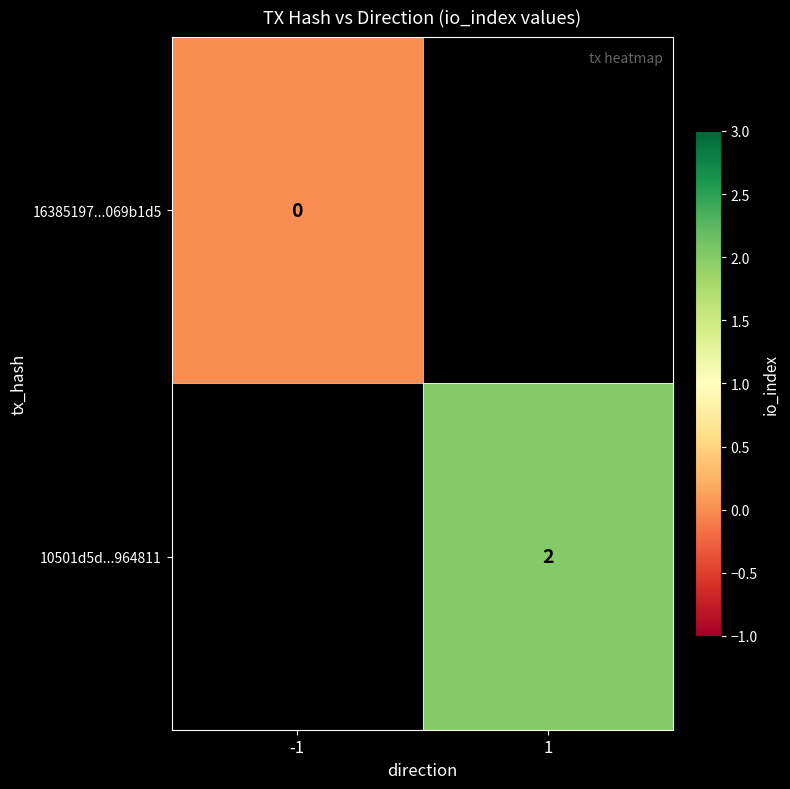

The 10501d5d...964811 series shows 3 at 1. True or false?

False